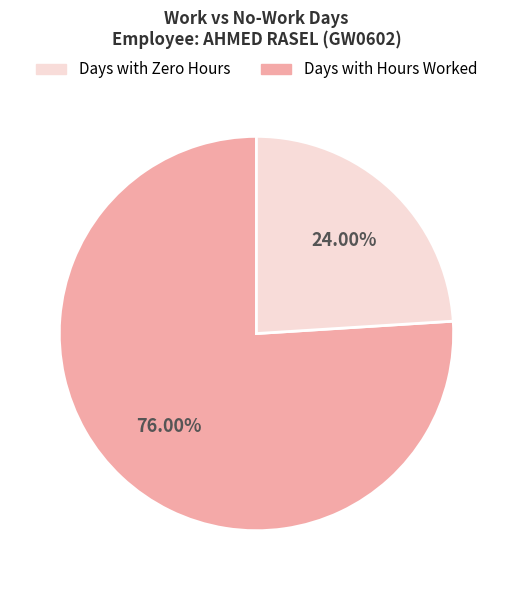

Does any single category account for the majority?

Yes